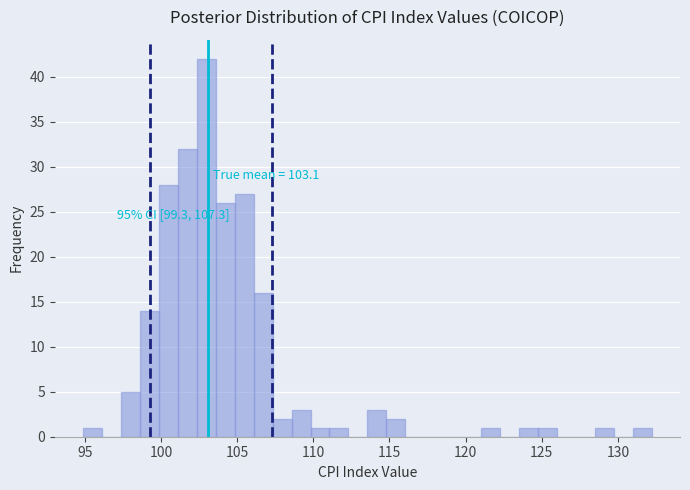

Around what value on the x-axis is the tallest bar? Give the approximate position of its centre, as read against the axis.

103.0